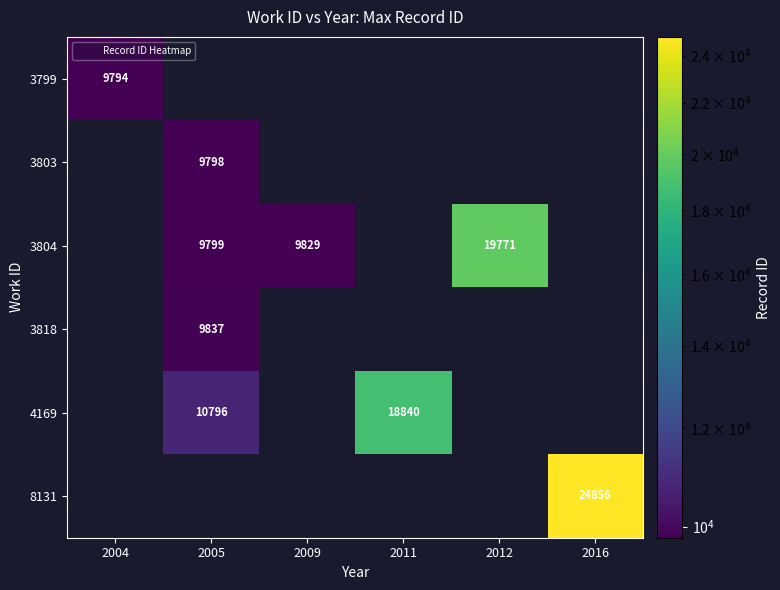

True or false: 8131 has a value of 9043 at 2016.

False